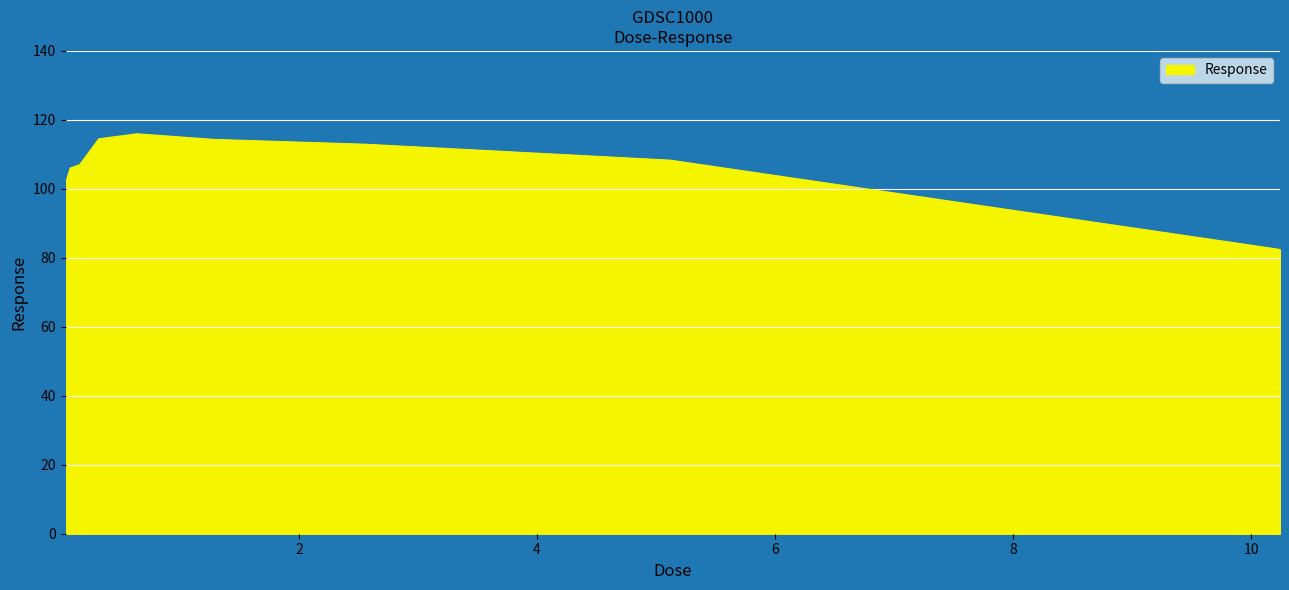

What is the maximum value shown in the chart?

115.9